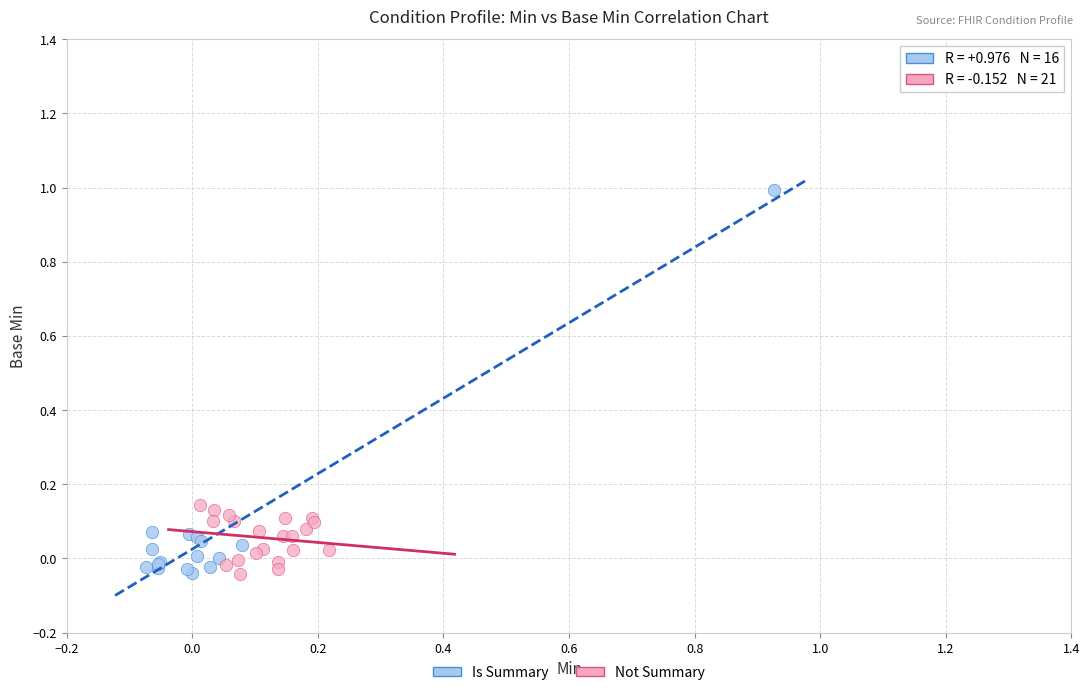

Which series reaches the maximum Y coordinate?

Is Summary